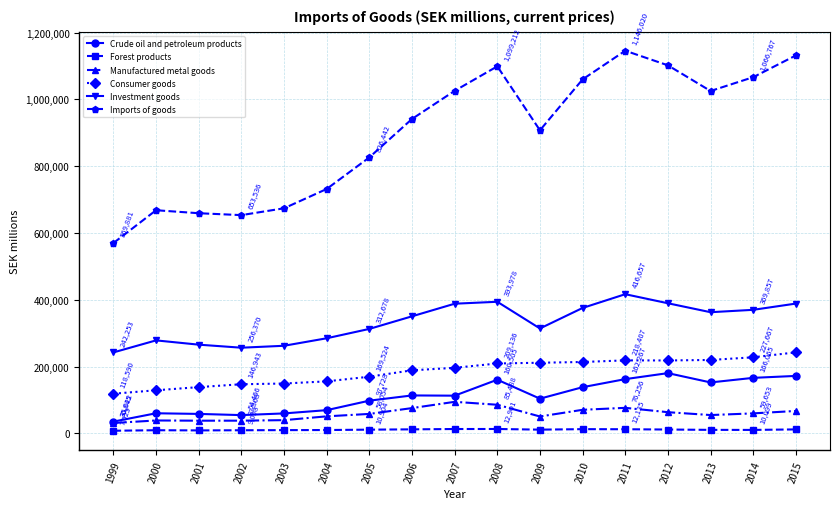

What is the lowest value of the Investment goods series?

242253